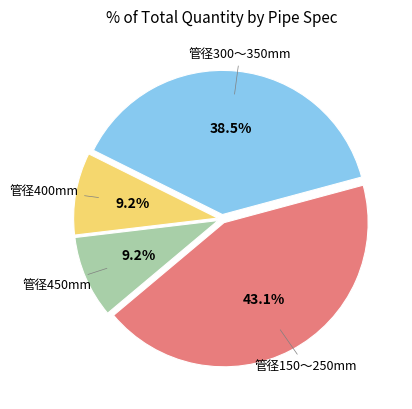

Does any single category account for the majority?

No